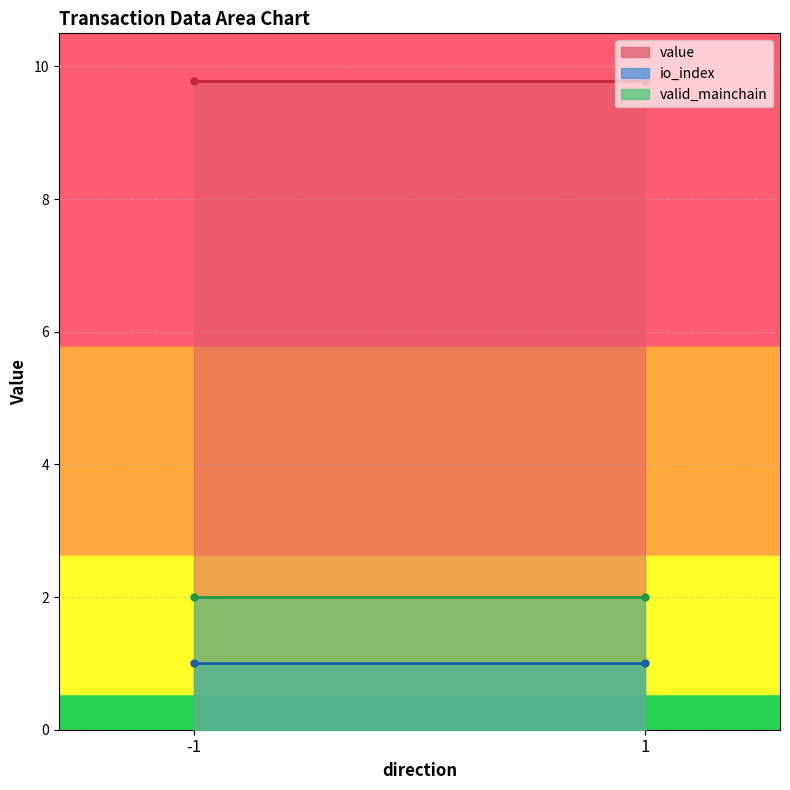

At how many categories does at least one series exceed 7?

2